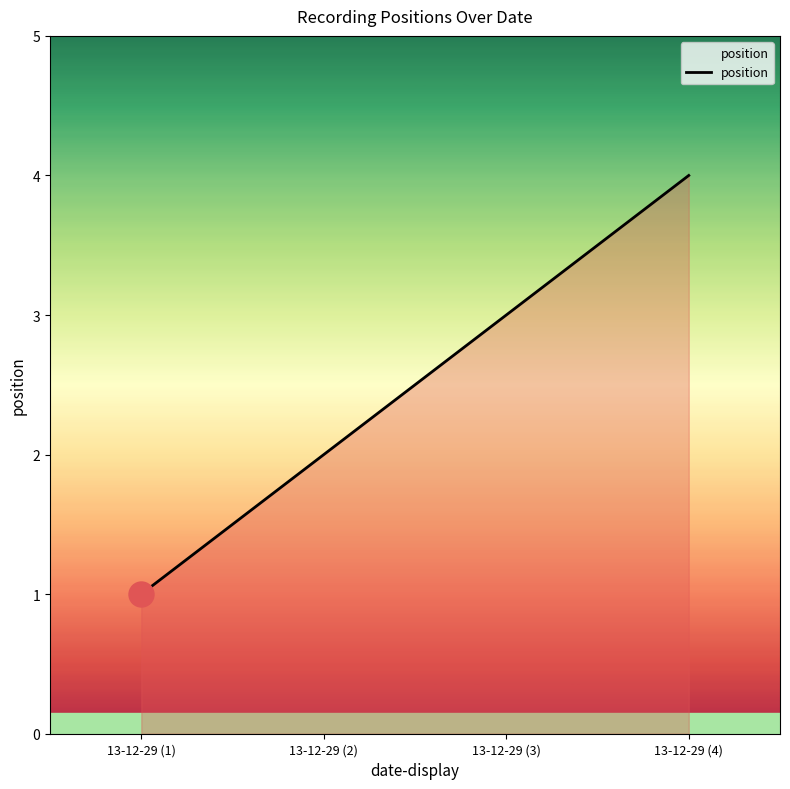

Reading left to right, list all the values displayed in this chart.

13-12-29 (1)=1	13-12-29 (2)=2	13-12-29 (3)=3	13-12-29 (4)=4